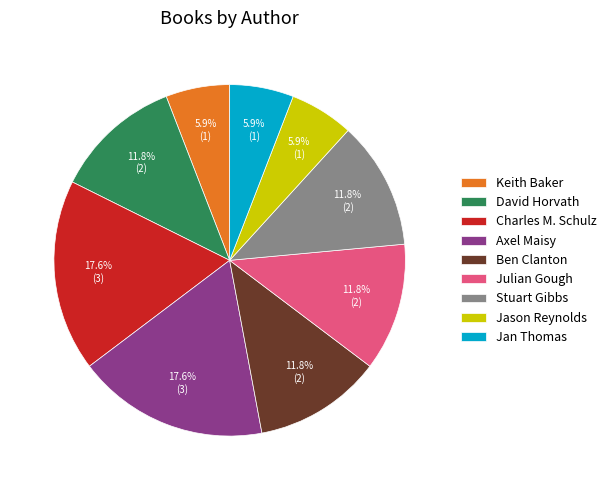

To the nearest percent, what percentage of the pie is David Horvath?

12%